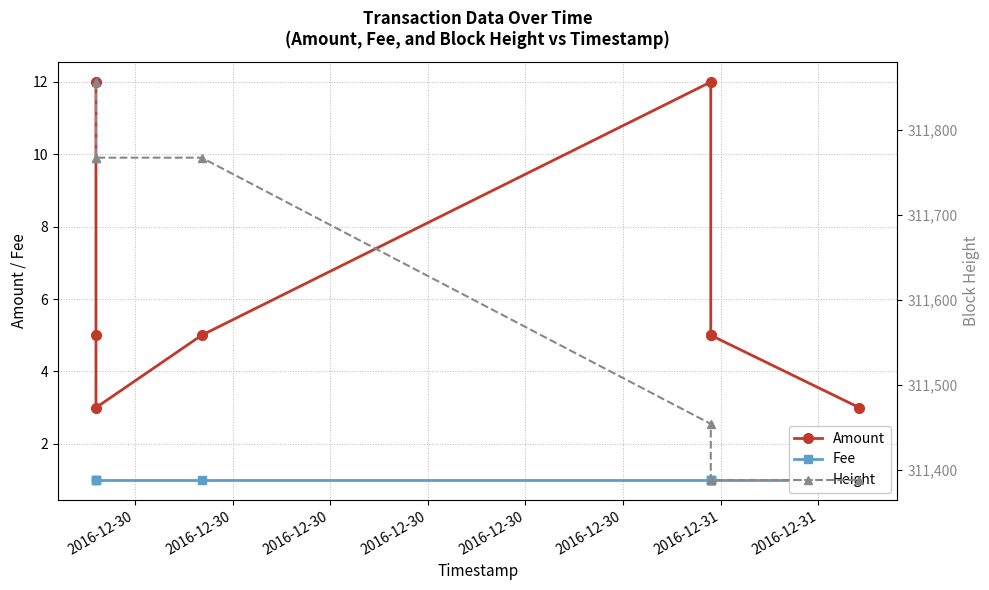

The Fee series shows 1 at 2016-12-30. True or false?

False